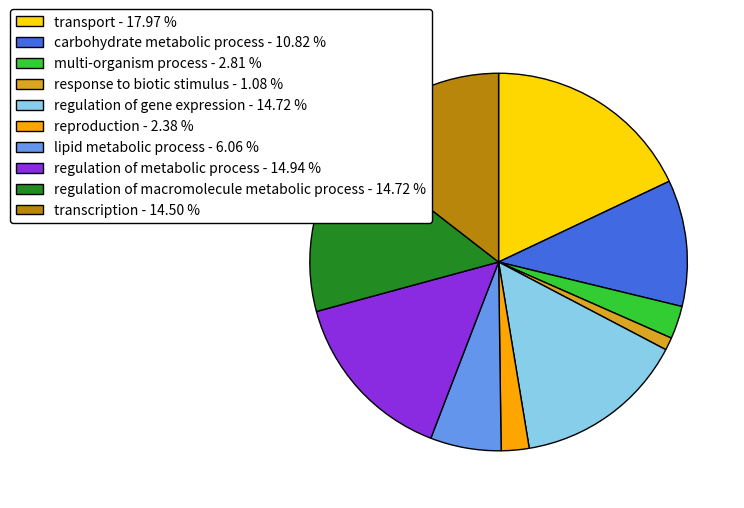

Is it true that regulation of gene expression is 3% of the pie?

False